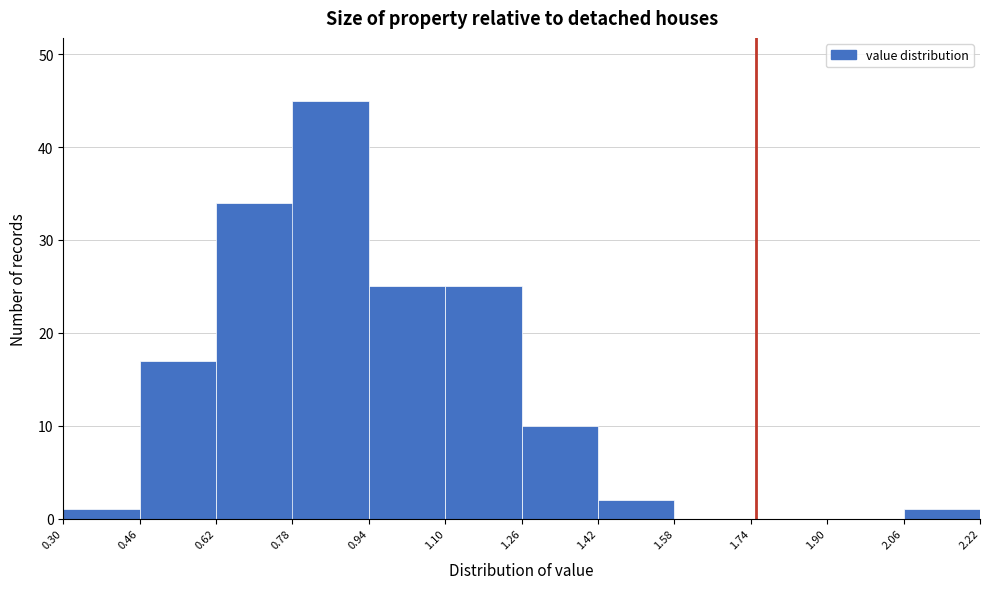

Reading left to right, transcribe this chart: for each bar, give the range it covers on the x-axis and its height. The values are not printed on the chart, so give them approximately, as read against the axis.

0.30 to 0.46: 1
0.46 to 0.62: 17
0.62 to 0.78: 34
0.78 to 0.94: 45
0.94 to 1.10: 25
1.10 to 1.26: 25
1.26 to 1.42: 10
1.42 to 1.58: 2
1.58 to 1.74: 0
1.74 to 1.90: 0
1.90 to 2.06: 0
2.06 to 2.22: 1